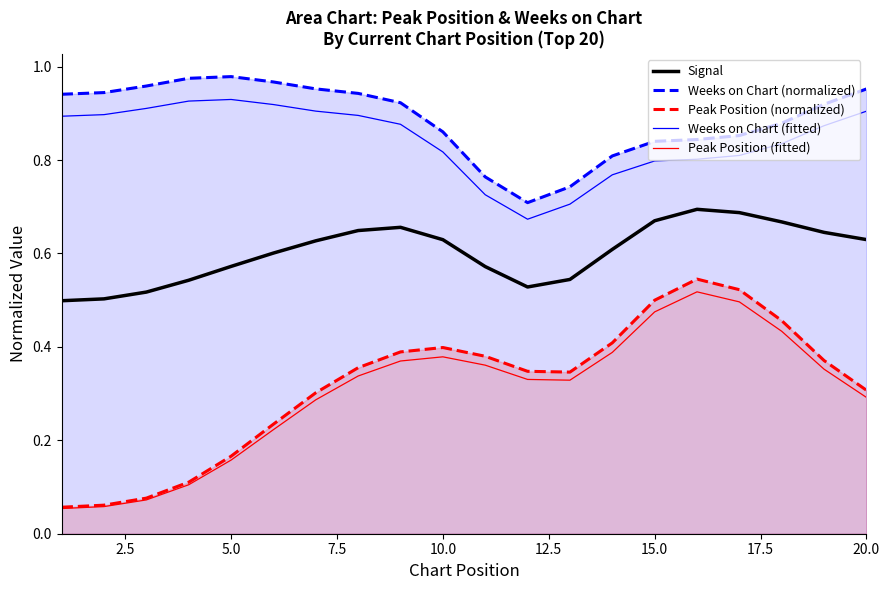

Rank the series at 5.0 from lowest to highest value.

Peak Position (fitted), Peak Position (normalized), Signal, Weeks on Chart (fitted), Weeks on Chart (normalized)